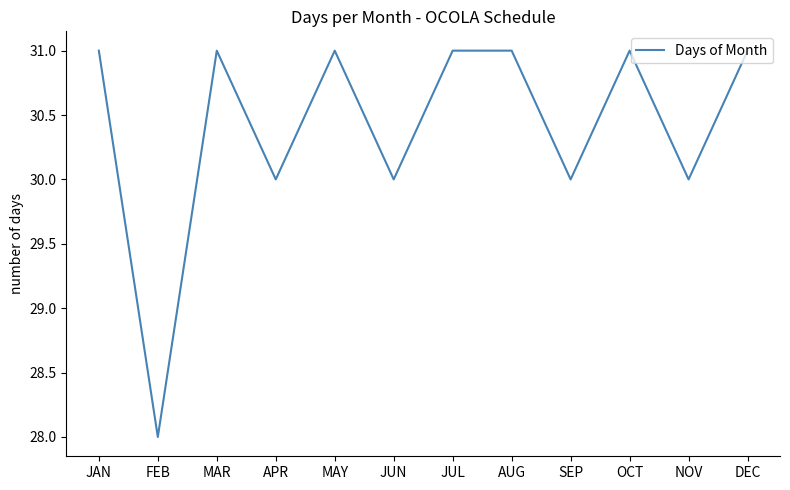

The chart shows a value of 30 at NOV. True or false?

True